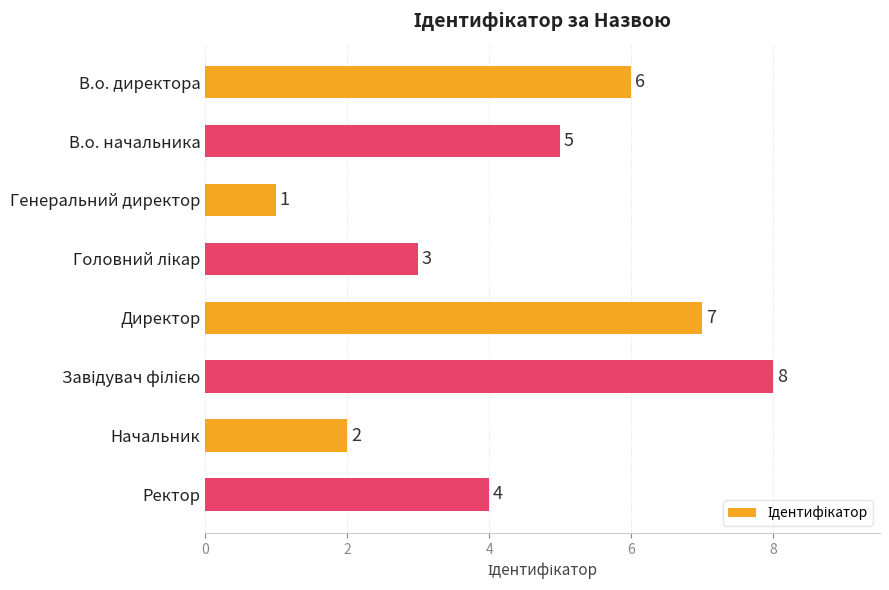

The chart shows a value of 1 at Генеральний директор. True or false?

True